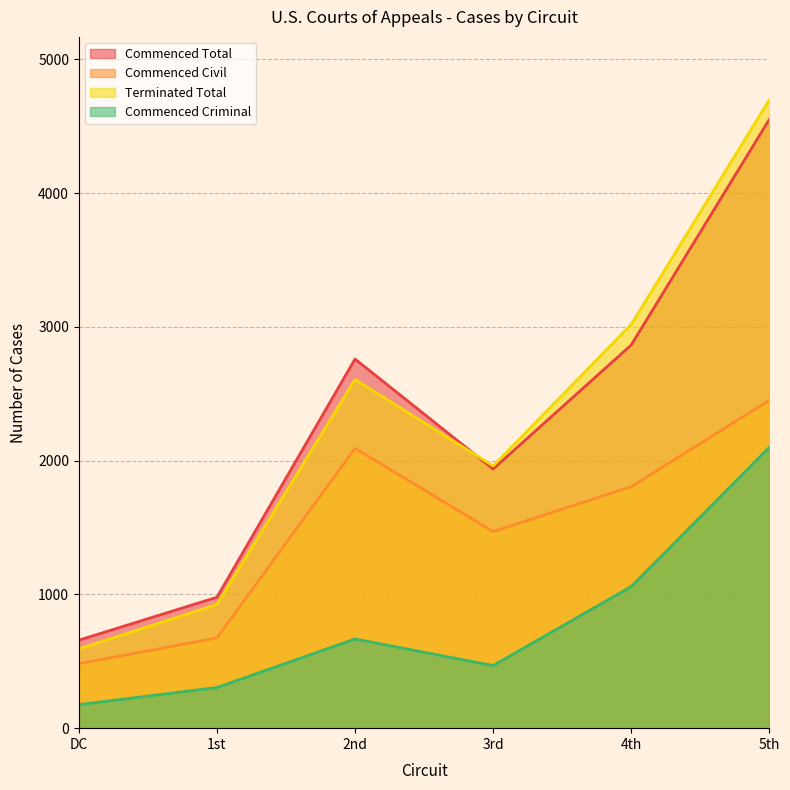

Where is the first local maximum for Commenced Criminal?

2nd